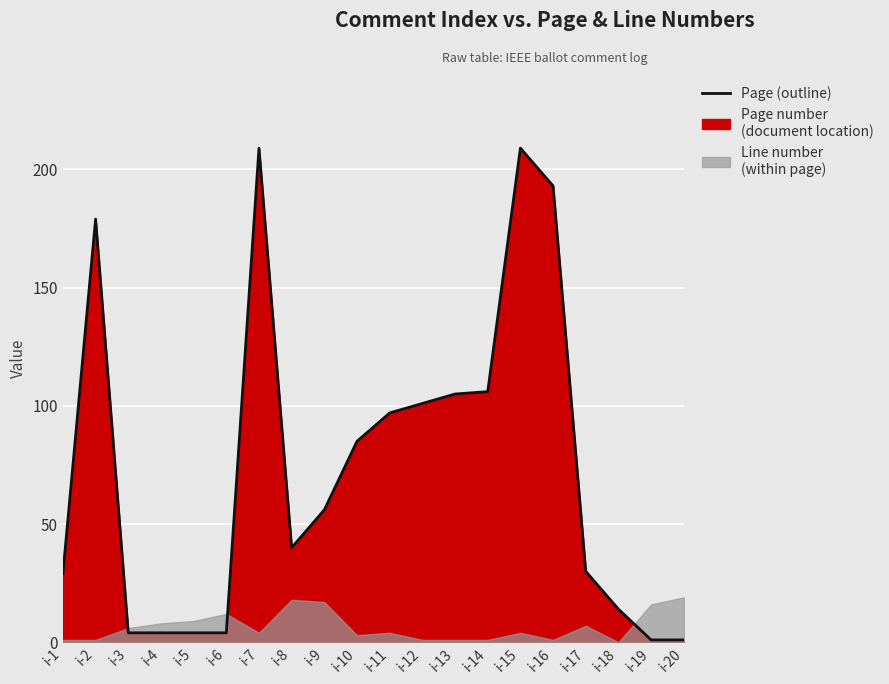

Reading left to right, what are all the values shown in this chart?

29	179	4	4	4	4	209	40	56	85	97	101	105	106	209	193	30	14	1	1